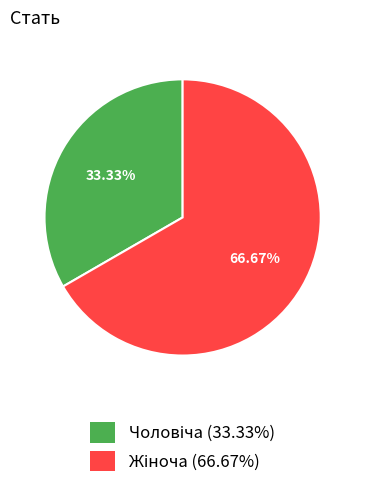

Count the number of slices in the pie.

2